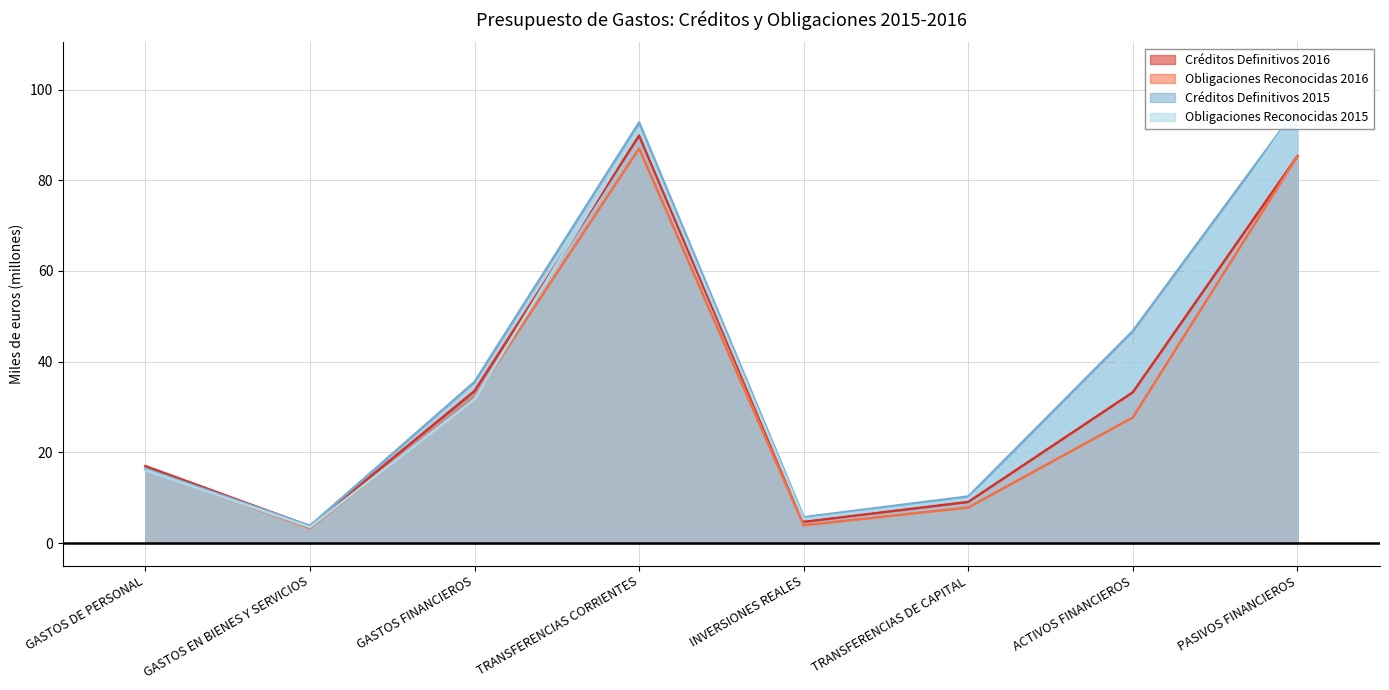

What position from the left is TRANSFERENCIAS DE CAPITAL?

6